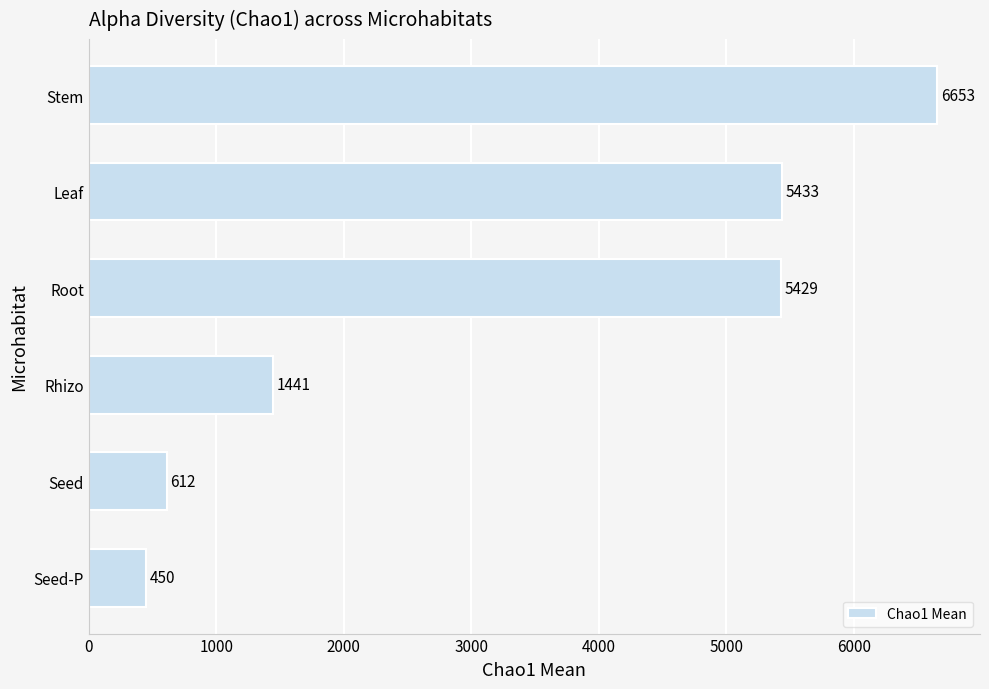

At which label is the value closest to 3551?

Root